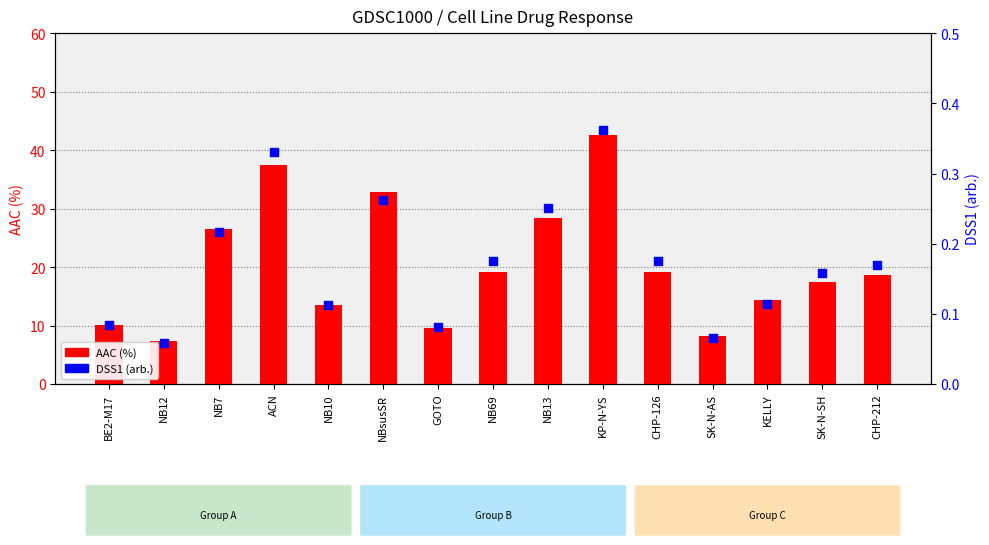

What is the total value across all series at NB7?

26.8